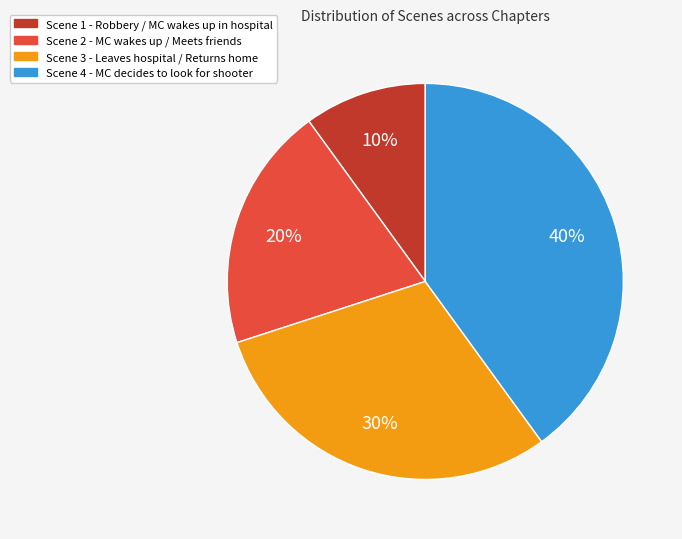

The Scene 1 slice represents 25% of the pie. True or false?

False